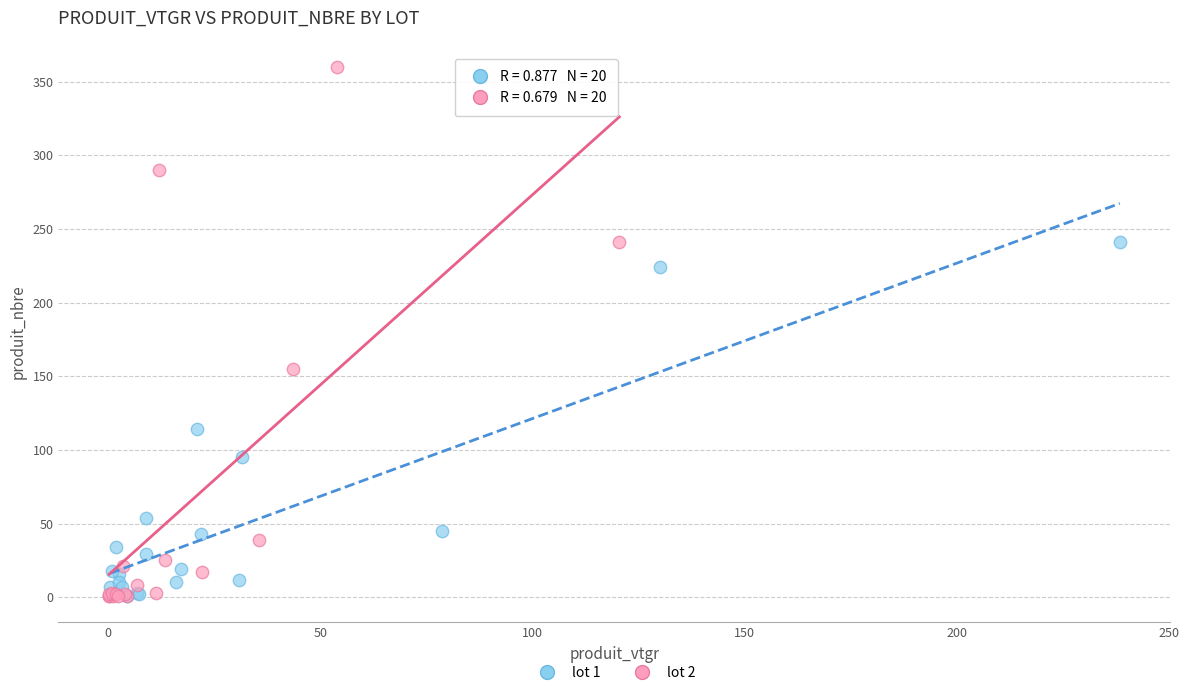

Which series contains the highest Y value?

lot 2